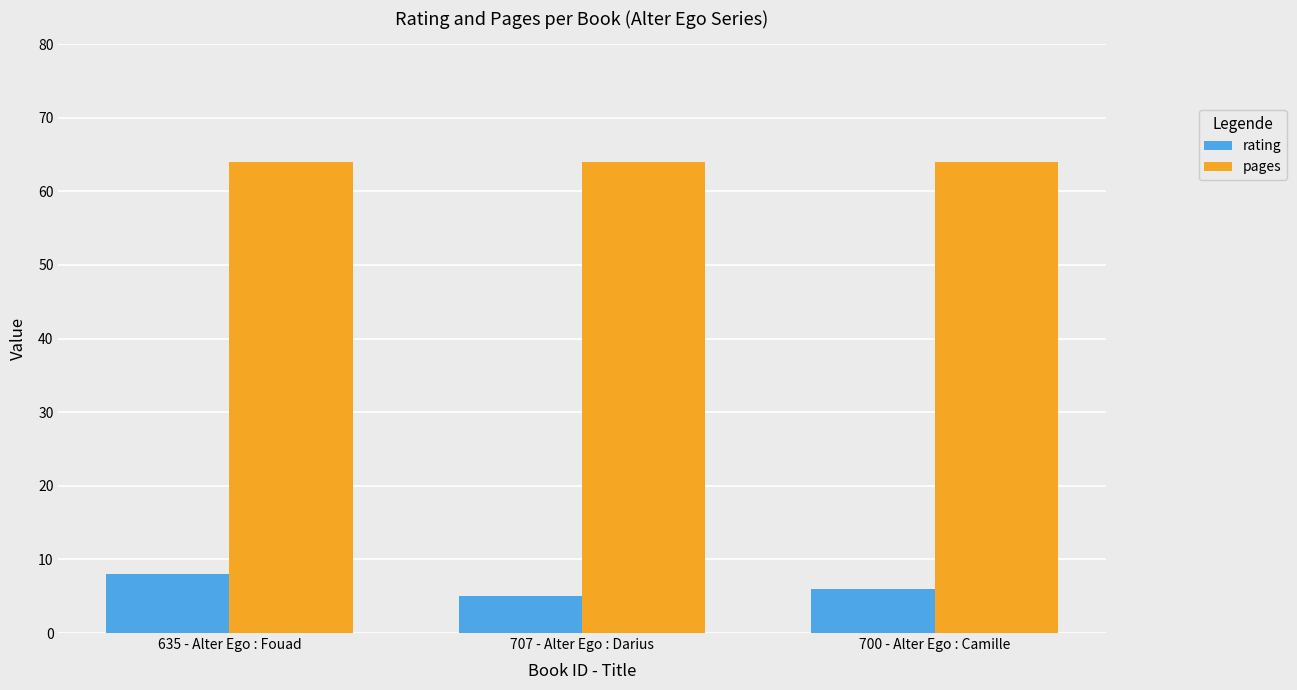

What is the minimum value for pages?

64